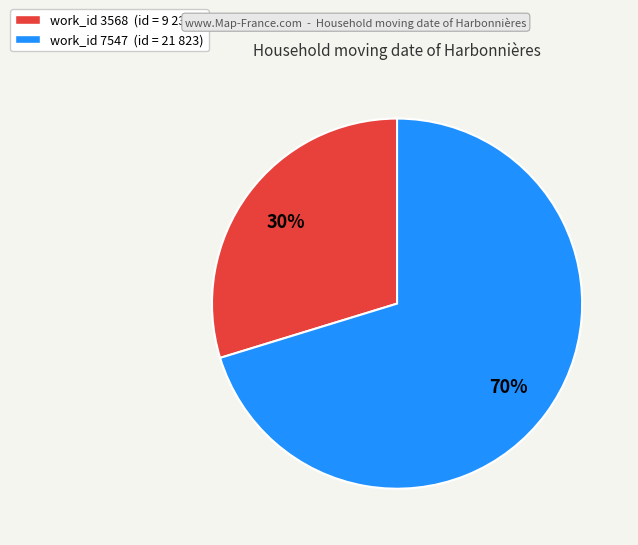

To the nearest percent, what is the combined percentage of work_id 7547 (id = 21 823) and work_id 3568 (id = 9 236)?

100%